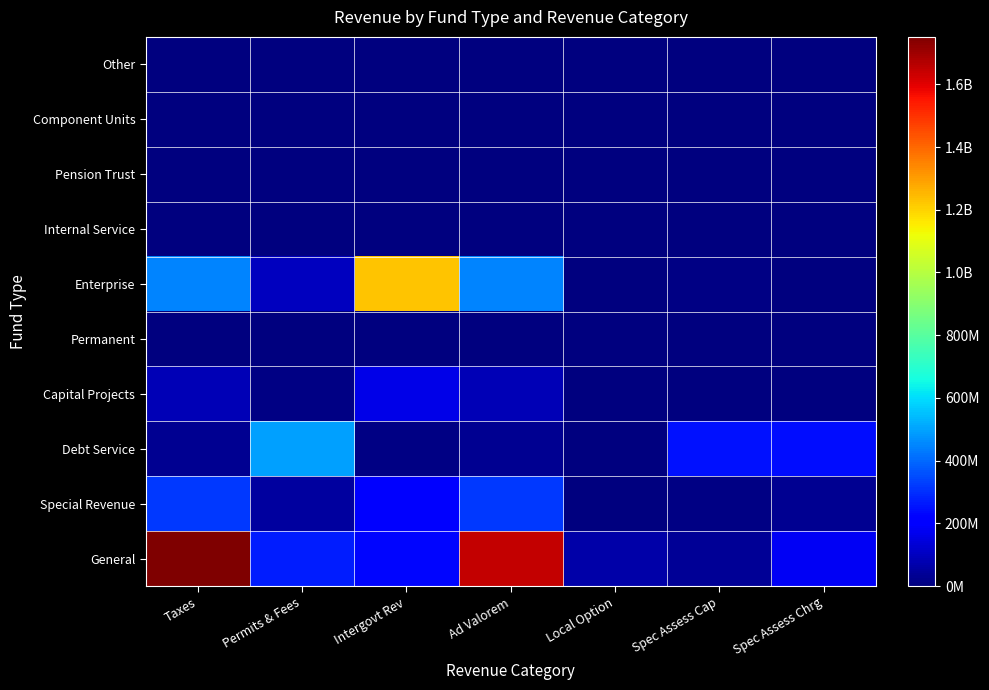

Between Local Option and Permits & Fees, which is larger?

Permits & Fees